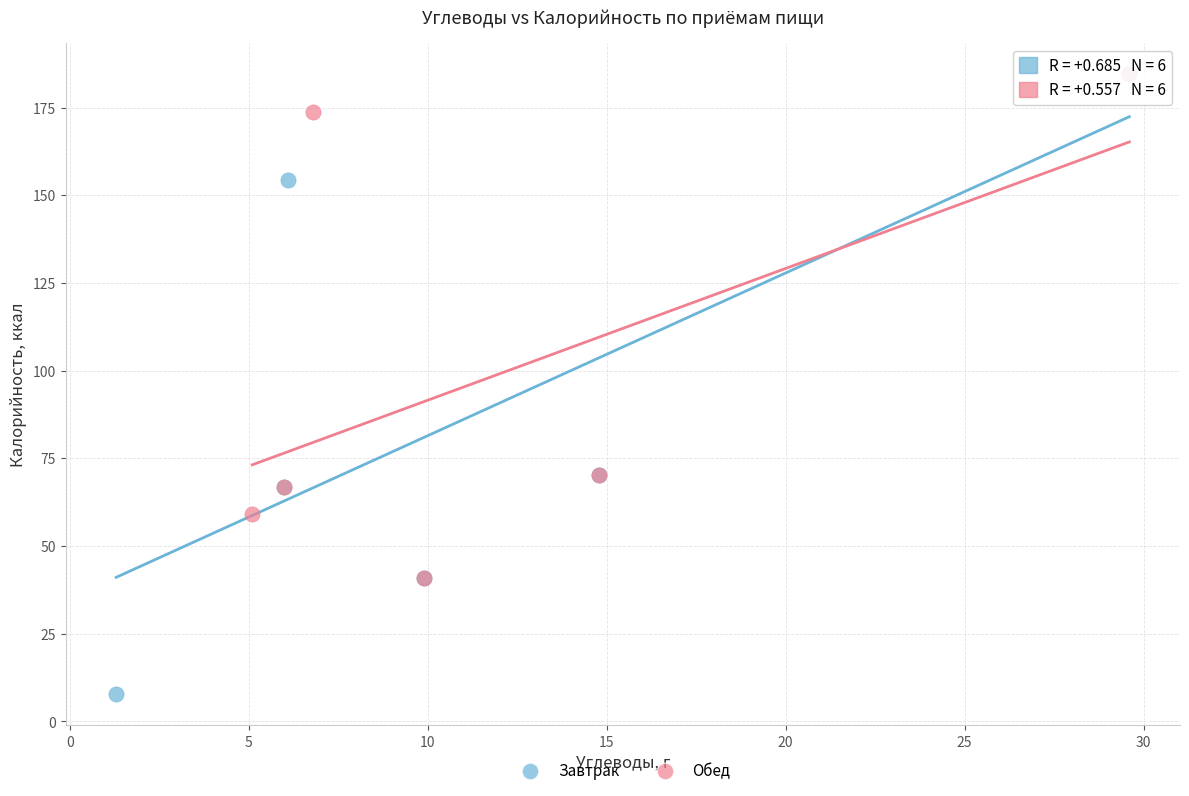

What are all the series names shown in the legend?

Завтрак, Обед